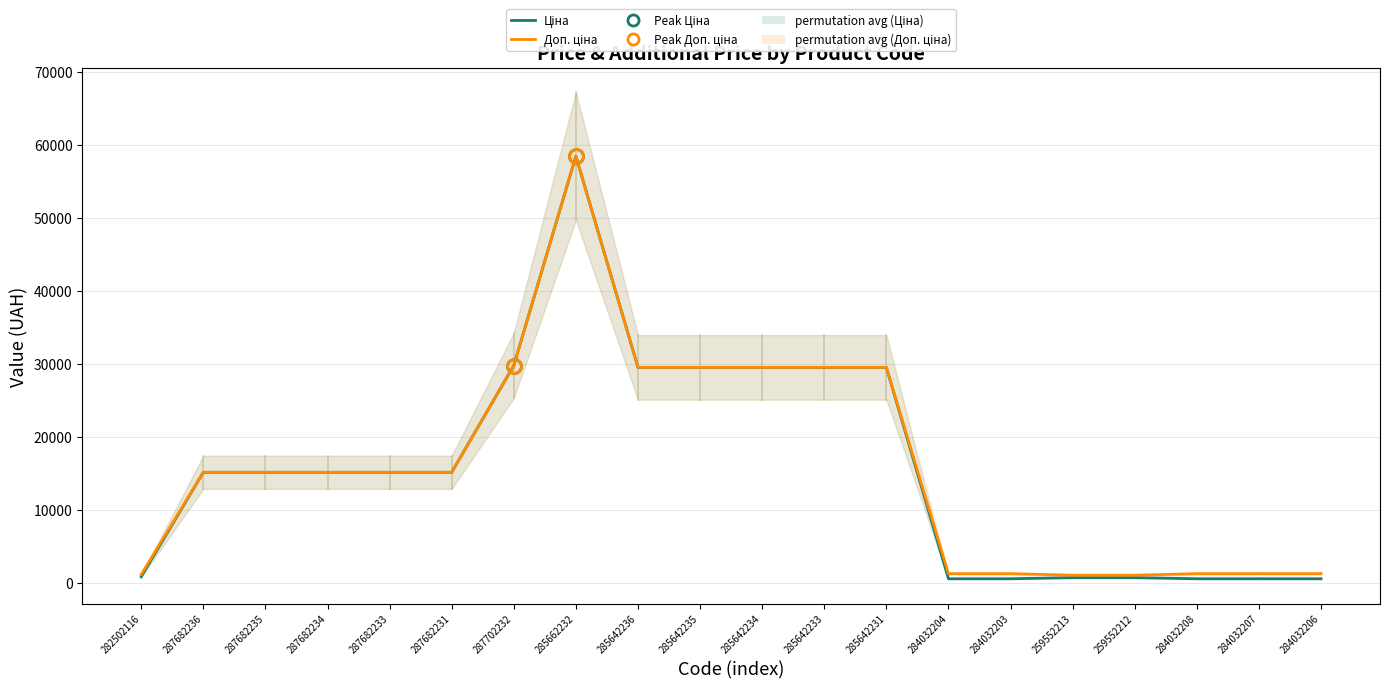

Which series has the largest range (max minus min)?

Ціна